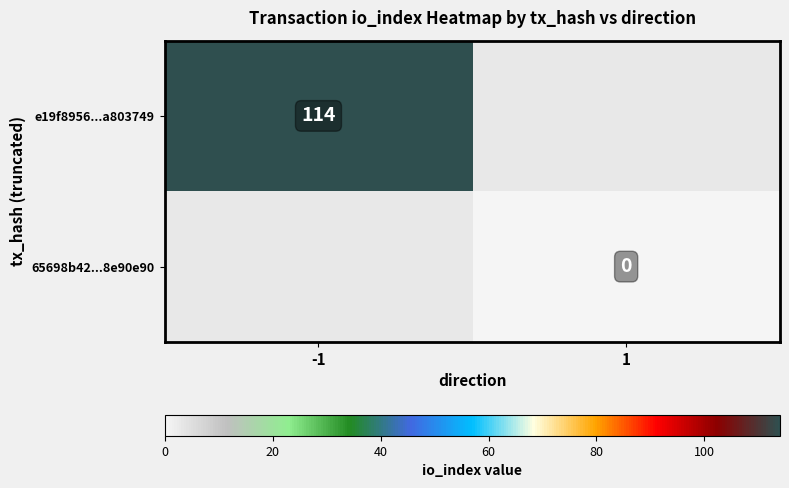

The e19f8956...a803749 series shows 114 at -1. True or false?

True